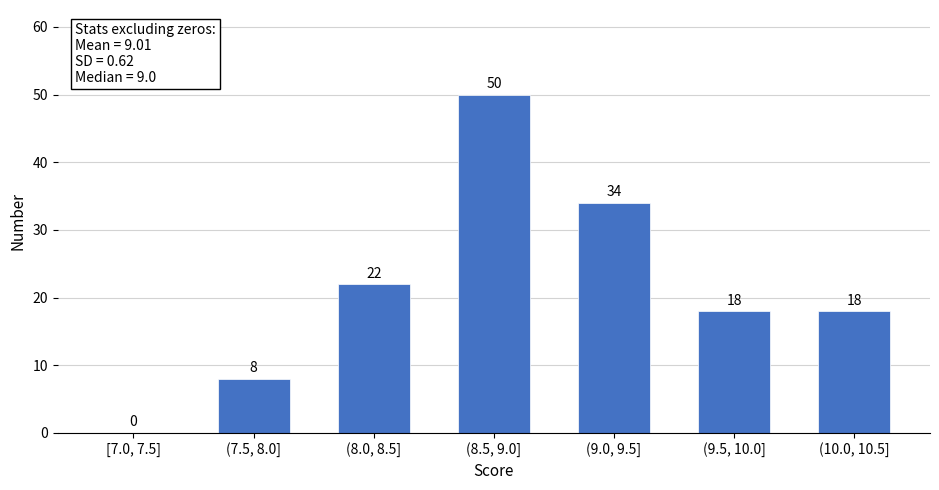

Reading right to left, what are all the values shown in this chart?

(10.0, 10.5]=18	(9.5, 10.0]=18	(9.0, 9.5]=34	(8.5, 9.0]=50	(8.0, 8.5]=22	(7.5, 8.0]=8	[7.0, 7.5]=0